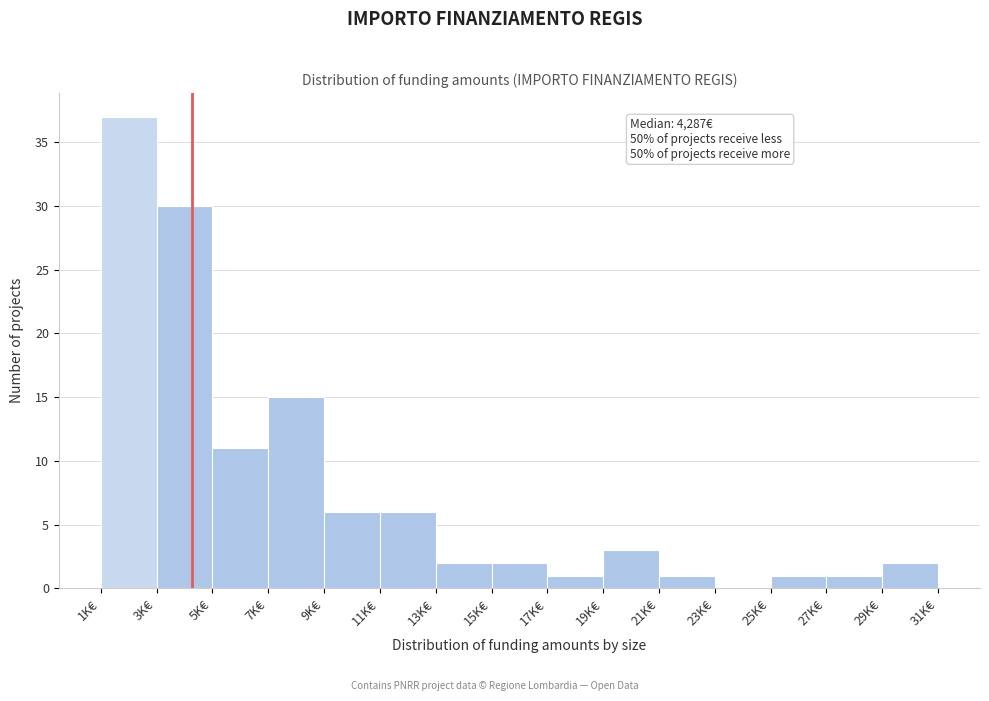

Reading right to left, what are all the values shown in this chart?

29K€=2	27K€=1	25K€=1	23K€=0	21K€=1	19K€=3	17K€=1	15K€=2	13K€=2	11K€=6	9K€=6	7K€=15	5K€=11	3K€=30	1K€=37